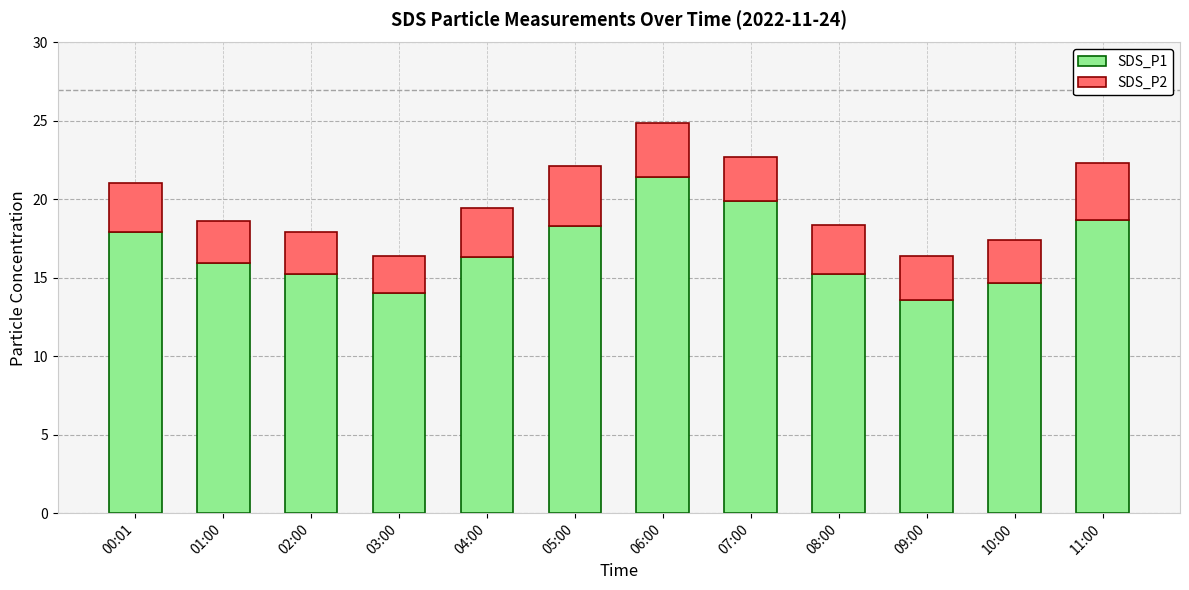

What is the minimum value for SDS_P1?

13.6